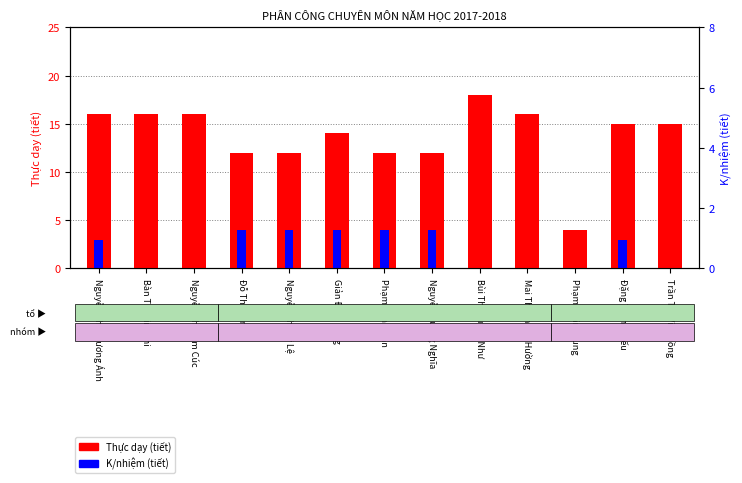

How many bars are there in total?

26